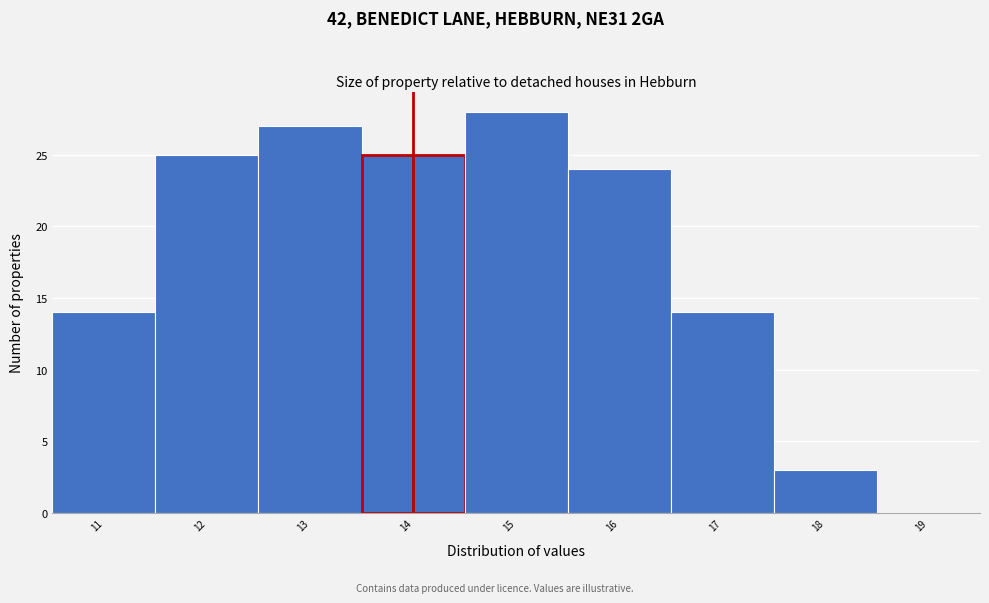

Reading left to right, what are all the values shown in this chart?

11=14	12=25	13=27	14=25	15=28	16=24	17=14	18=3	19=0